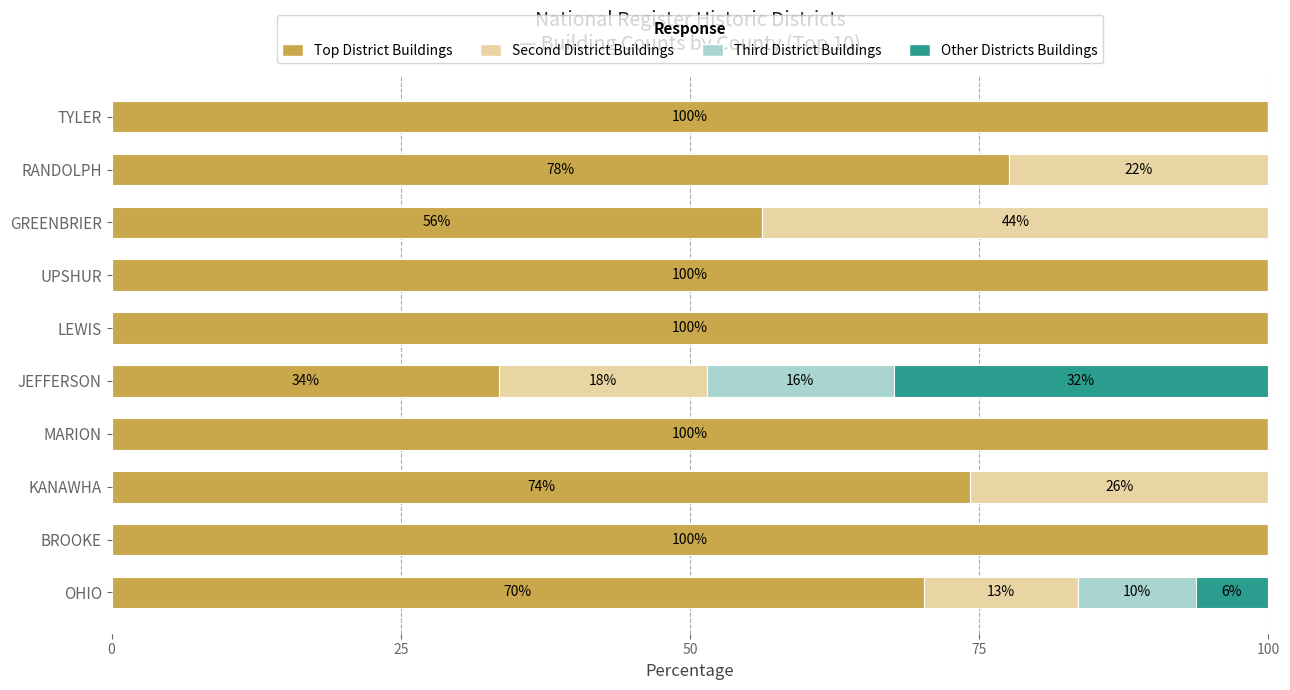

The Top District Buildings series shows 33.5 at JEFFERSON. True or false?

True